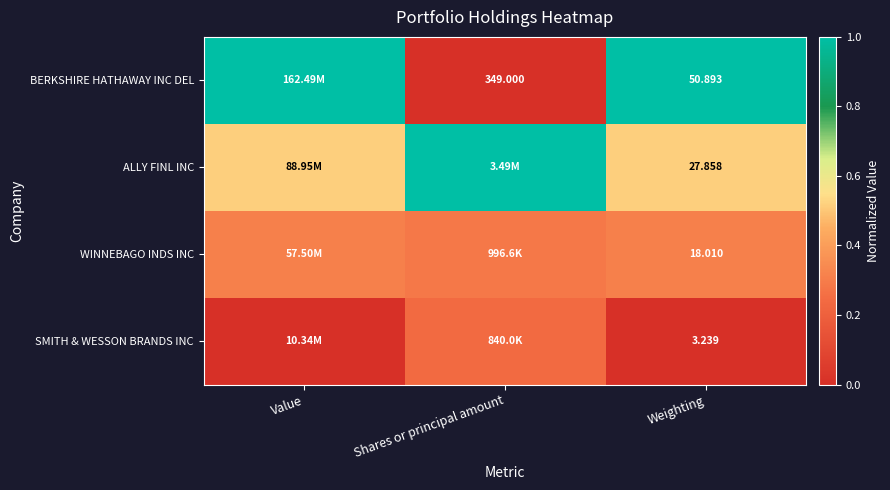

Where is BERKSHIRE HATHAWAY INC DEL nearest to the value 0?

Shares or principal amount